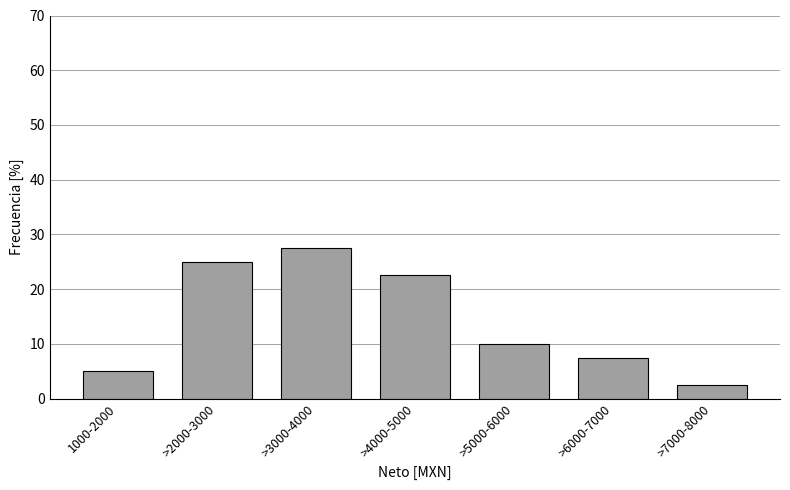

Reading right to left, transcribe all the data shown in this chart.

>7000-8000=2.5	>6000-7000=7.5	>5000-6000=10.0	>4000-5000=22.5	>3000-4000=27.5	>2000-3000=25.0	1000-2000=5.0